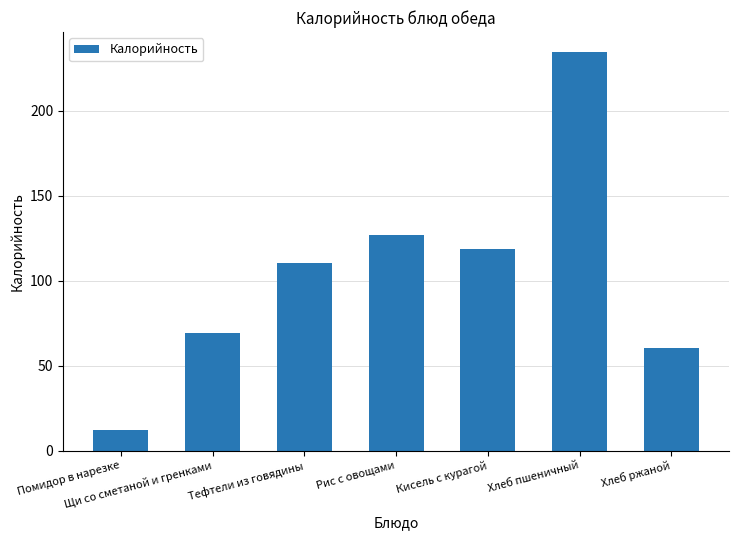

Reading left to right, transcribe all the data shown in this chart.

11.9	69.3	110.2	126.8	118.4	234.4	60.3